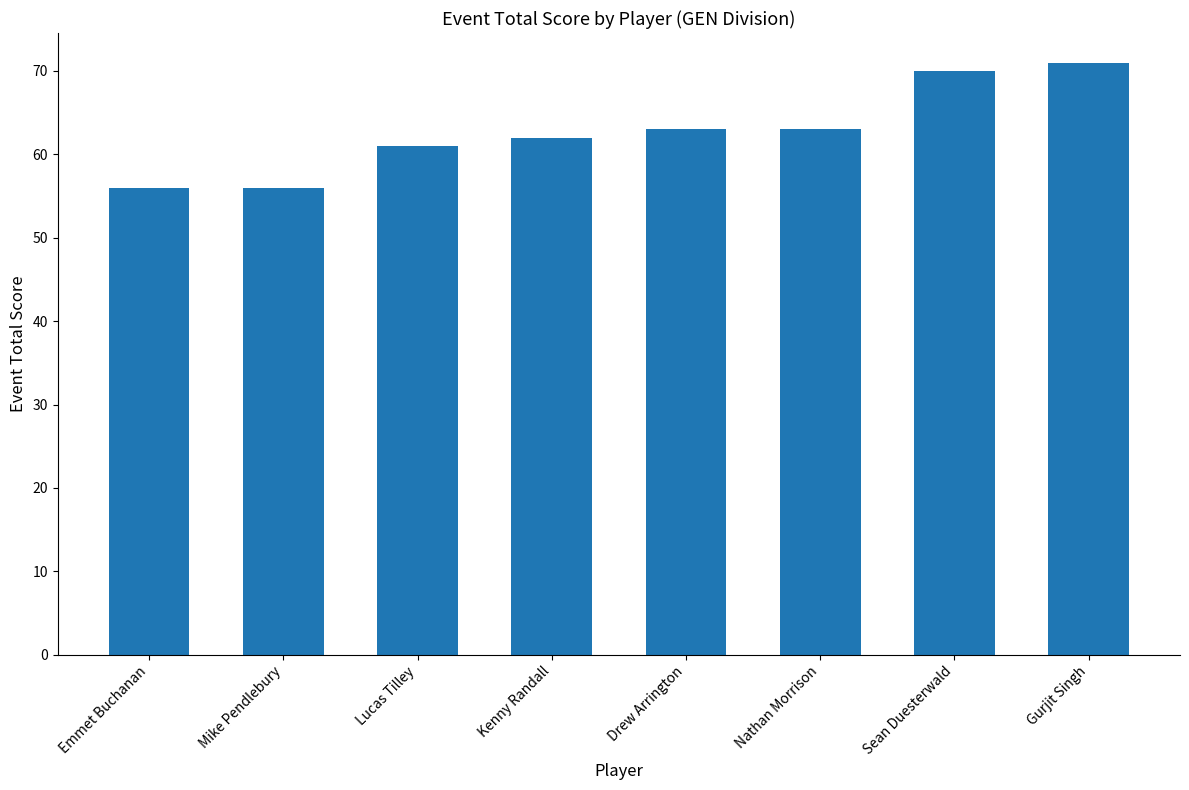

What is the value of the 8th bar from the left?

71